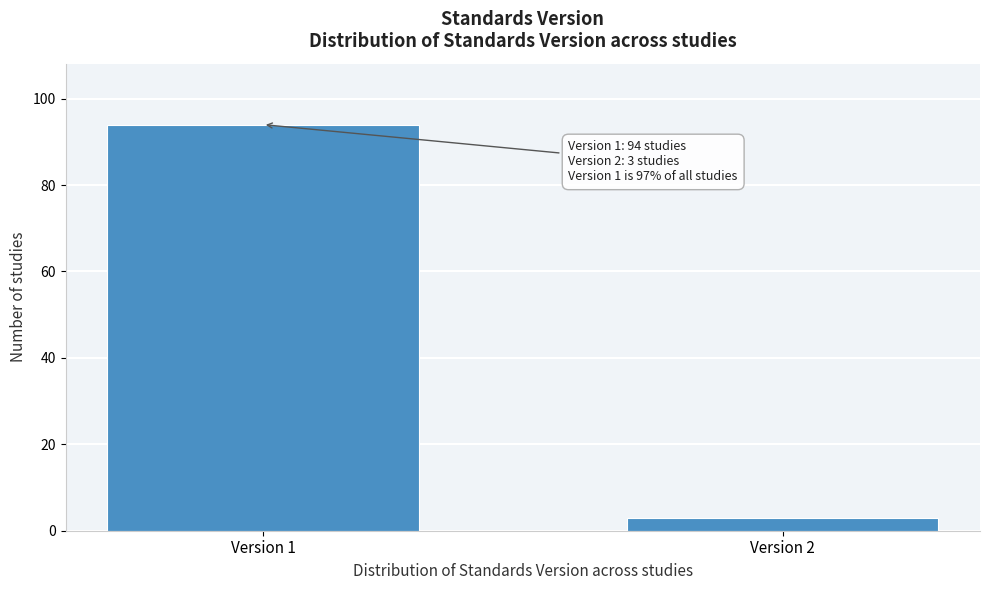

Reading left to right, list all the values displayed in this chart.

Version 1=94	Version 2=3